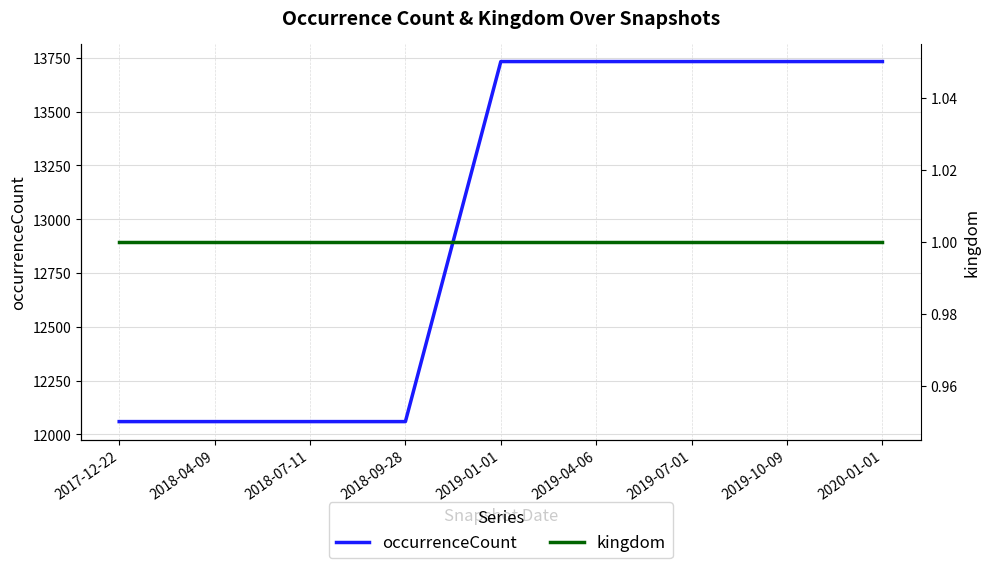

True or false: occurrenceCount and kingdom cross at least once.

False